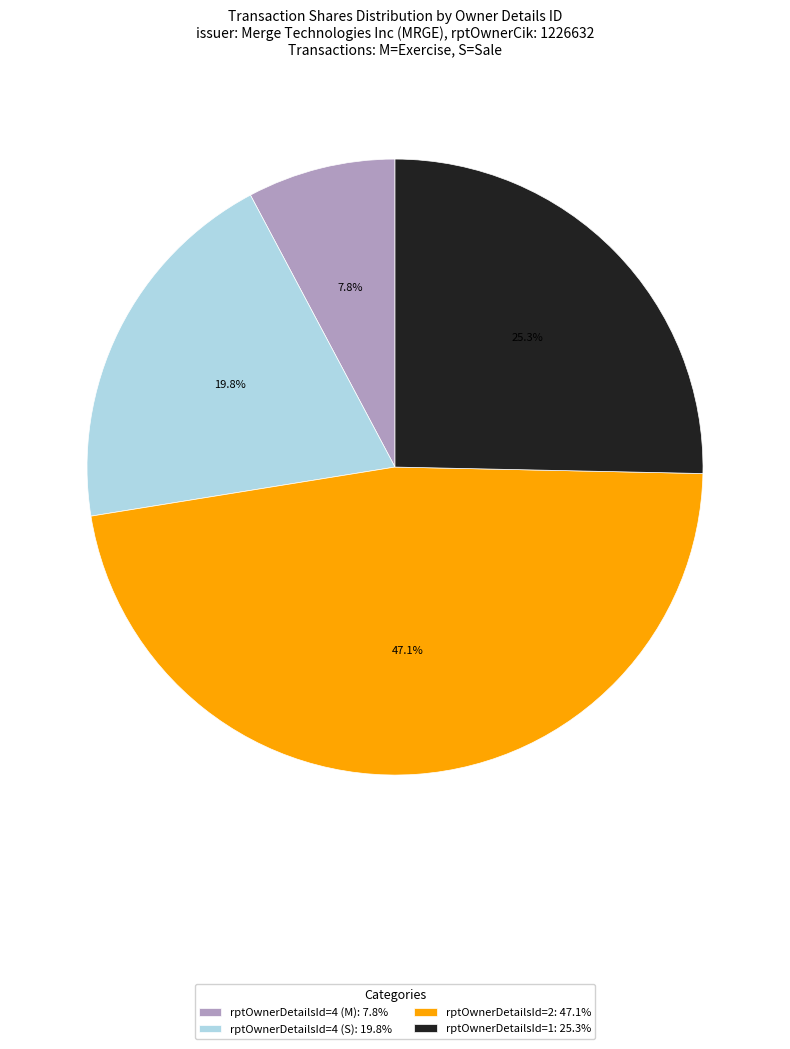

Which has a higher value, rptOwnerDetailsId=2 or rptOwnerDetailsId=4 (M)?

rptOwnerDetailsId=2